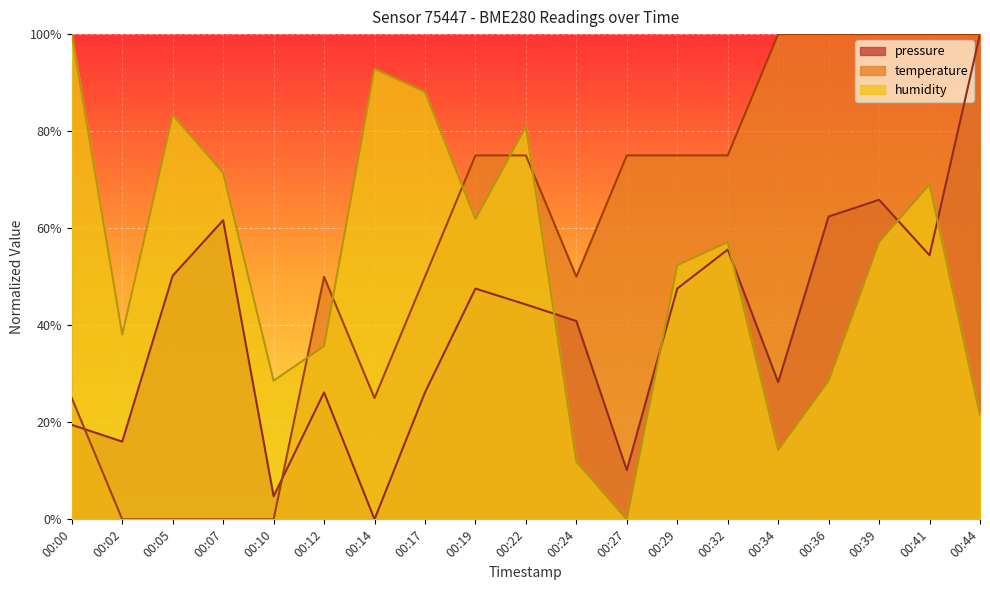

List the series in order of their peak value, highest first.

pressure, temperature, humidity